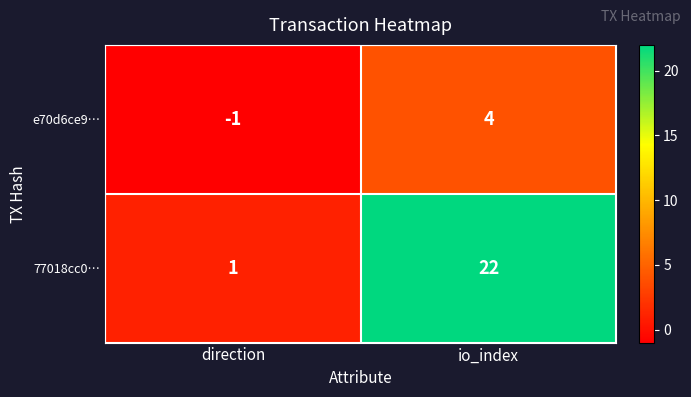

Is it true that 77018cc0… equals 32 at io_index?

False